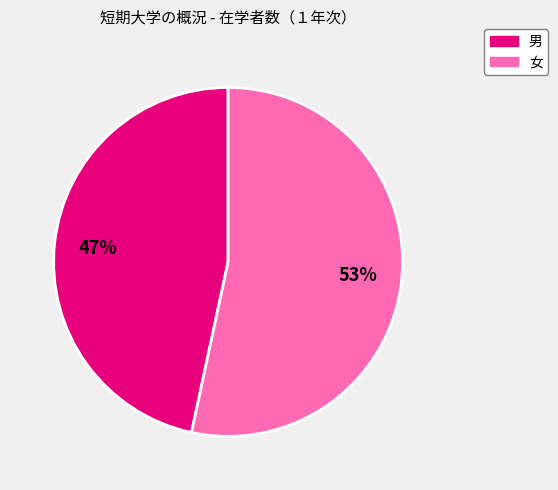

How many slices are in this pie chart?

2